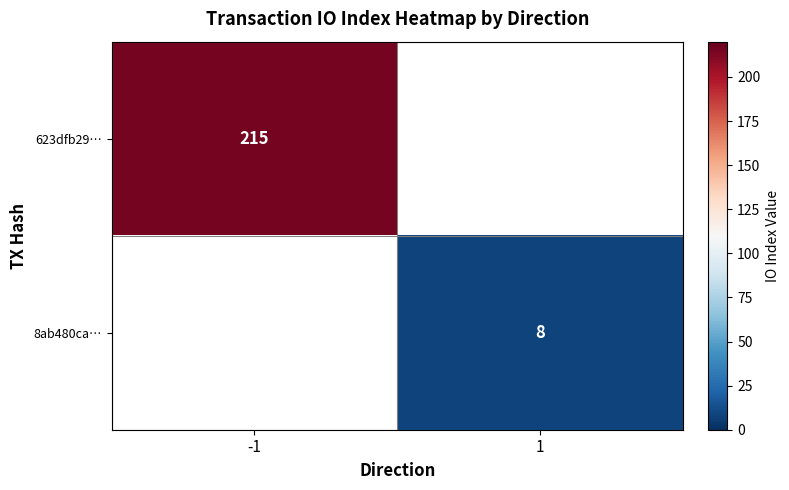

Is it true that 623dfb29… equals 215 at -1?

True